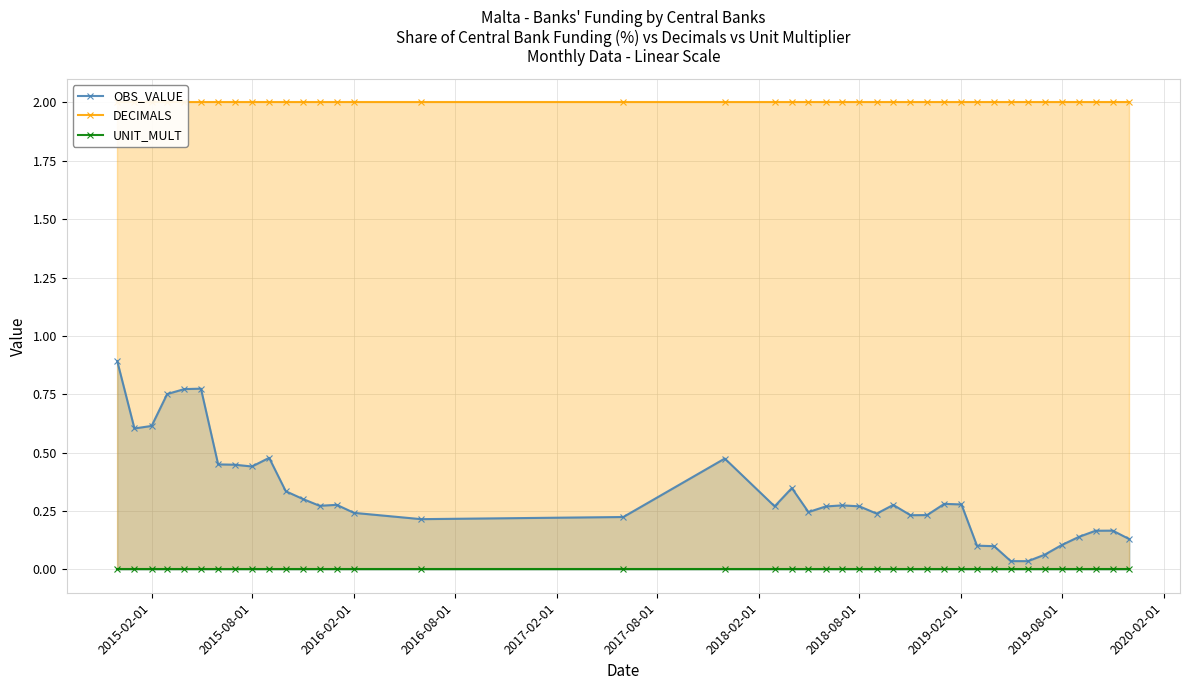

Rank the series by their maximum value, from lowest to highest.

UNIT_MULT, OBS_VALUE, DECIMALS